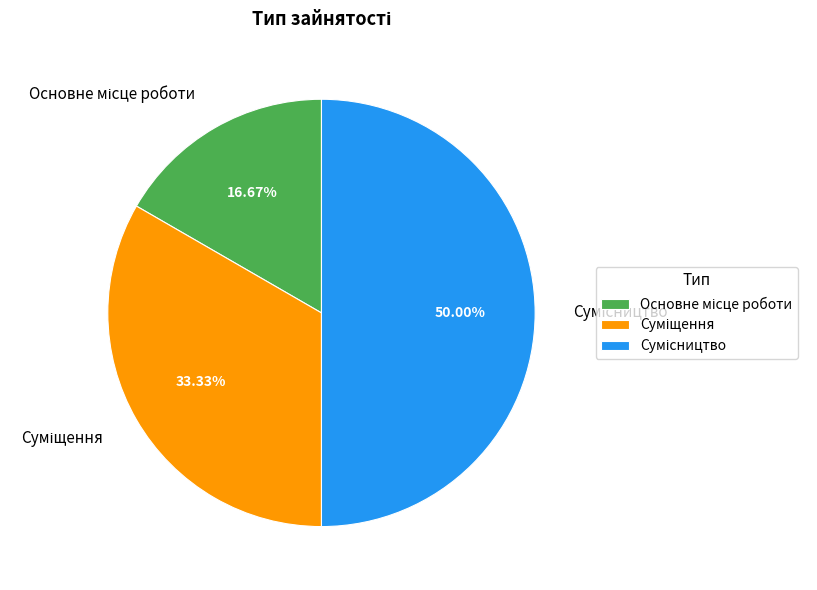

What is the change in value from Основне місце роботи to Сумісництво?

+2